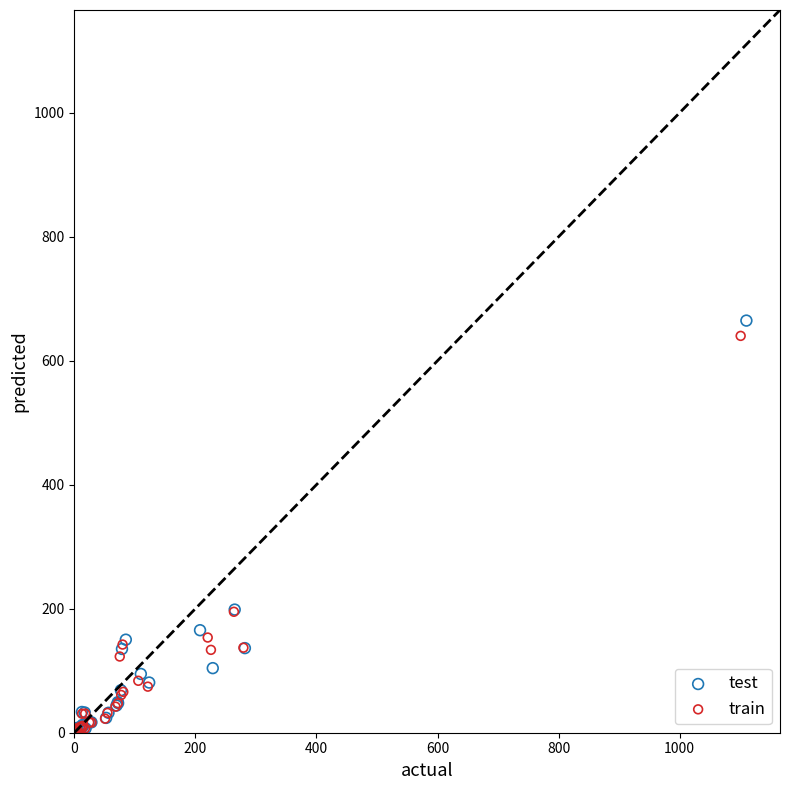

Which series has the widest spread of Y values?

test